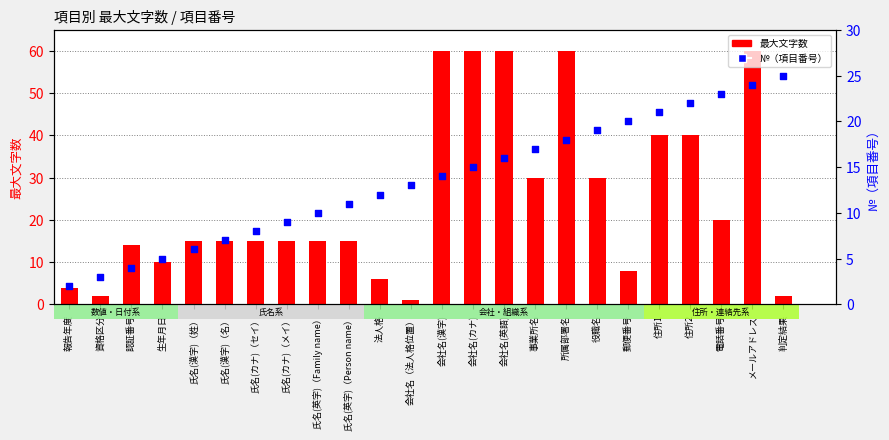

Which series has the largest Y range (max minus min)?

最大文字数